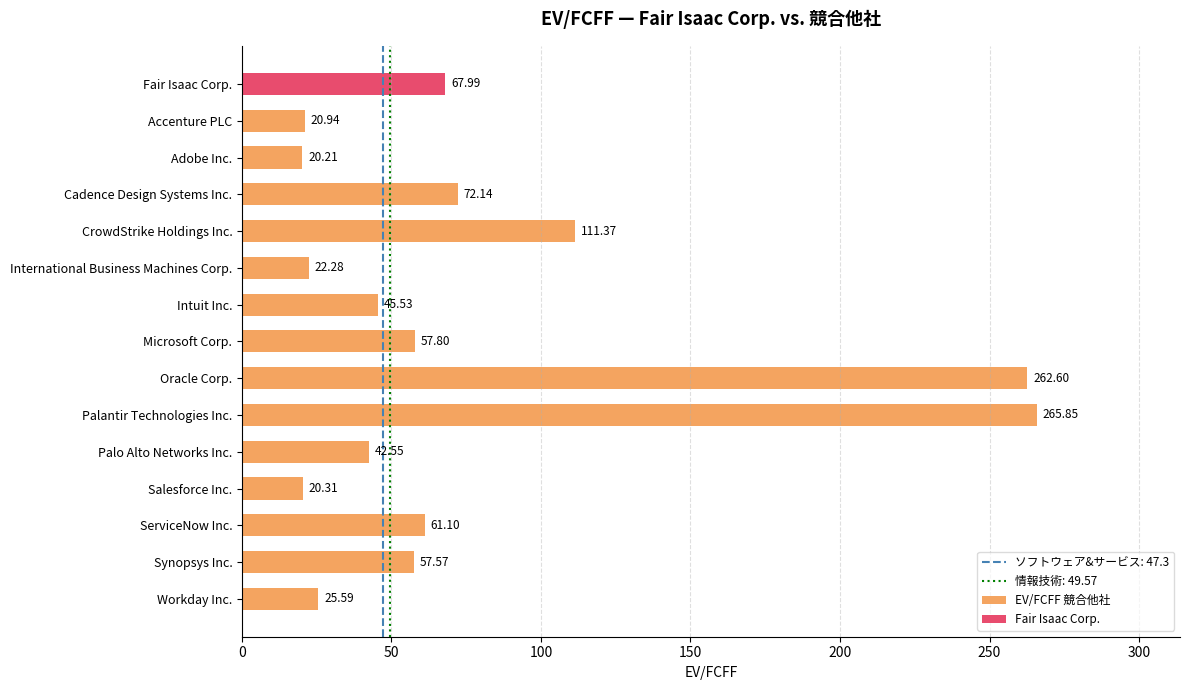

List the labels in order of EV/FCFF 競合他社 value, largest first.

Palantir Technologies Inc., Oracle Corp., CrowdStrike Holdings Inc., Cadence Design Systems Inc., ServiceNow Inc., Microsoft Corp., Synopsys Inc., Intuit Inc., Palo Alto Networks Inc., Workday Inc., International Business Machines Corp., Accenture PLC, Salesforce Inc., Adobe Inc.